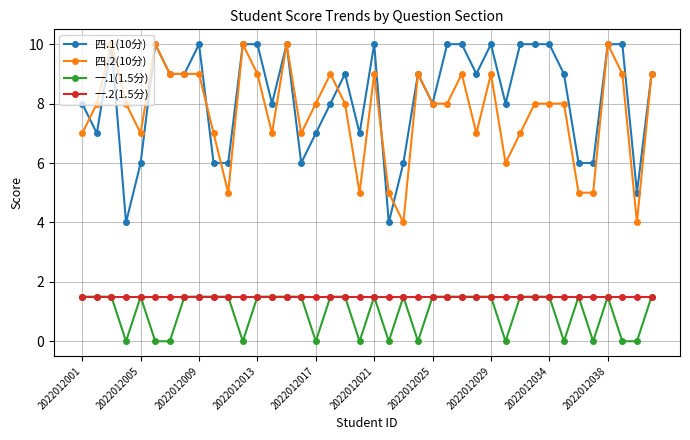

How many data points in 一.1(1.5分) are less than 1?

13